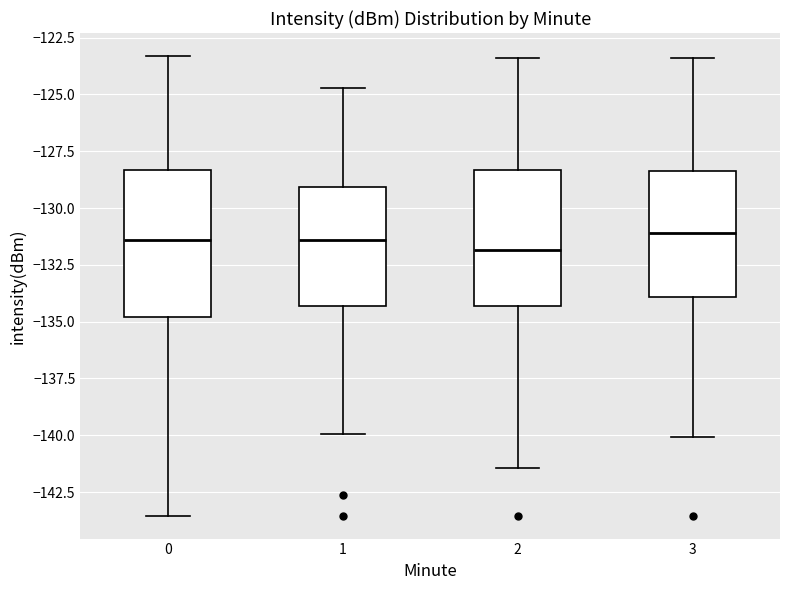

Where does the upper whisker of the box at x = 0 end on the y-axis? The values are not printed on the chart, so give them approximately, as read against the axis.

-123.5